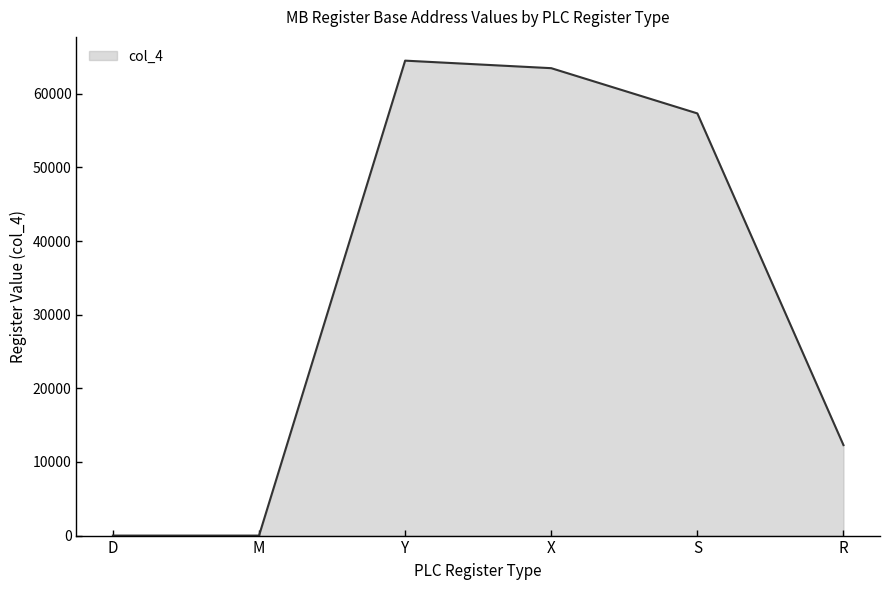

What is the difference between the second highest and second lowest values?

63488